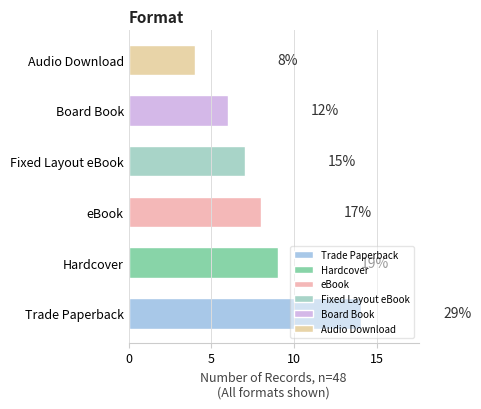

Where is the data nearest to the value 9?

Hardcover